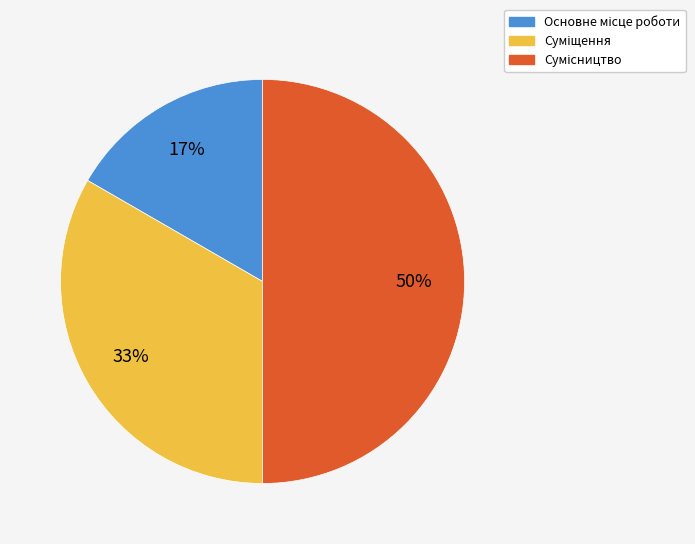

To the nearest percent, what is the average slice percentage?

33%